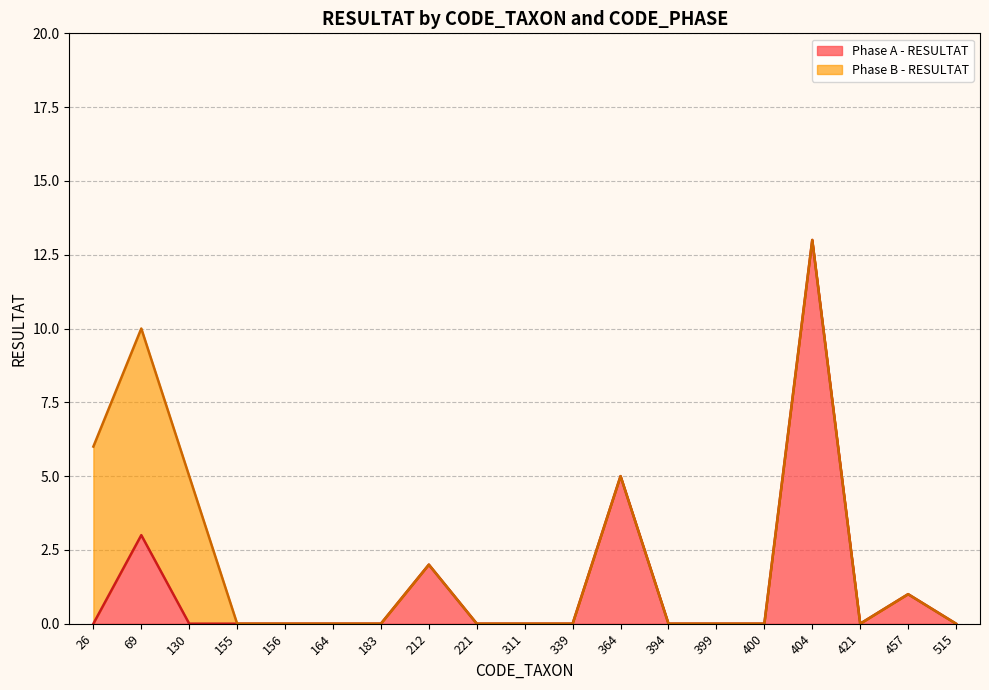

Rank the categories by value from highest to lowest.

404, 364, 69, 212, 457, 26, 130, 155, 156, 164, 183, 221, 311, 339, 394, 399, 400, 421, 515